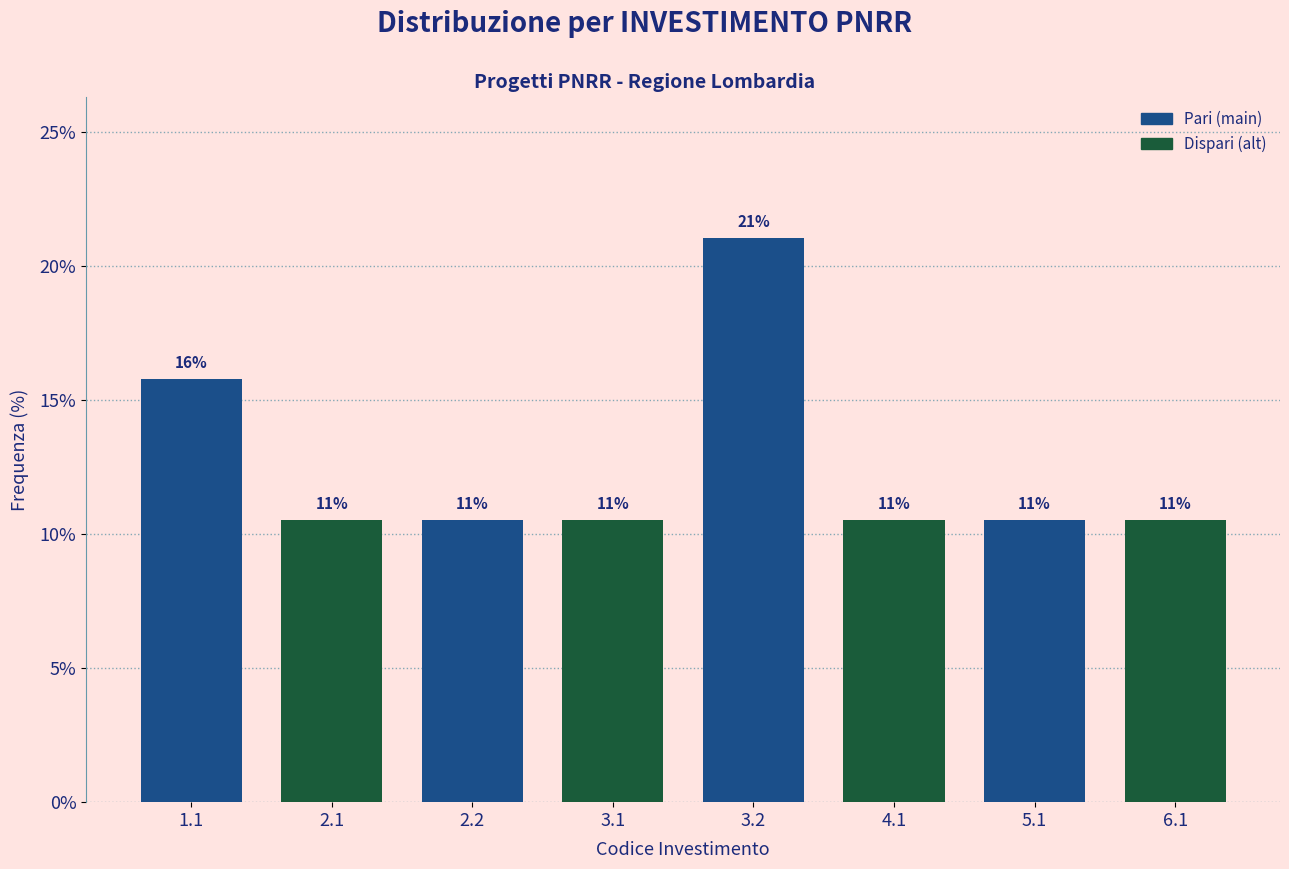

Does the chart contain any negative values?

No